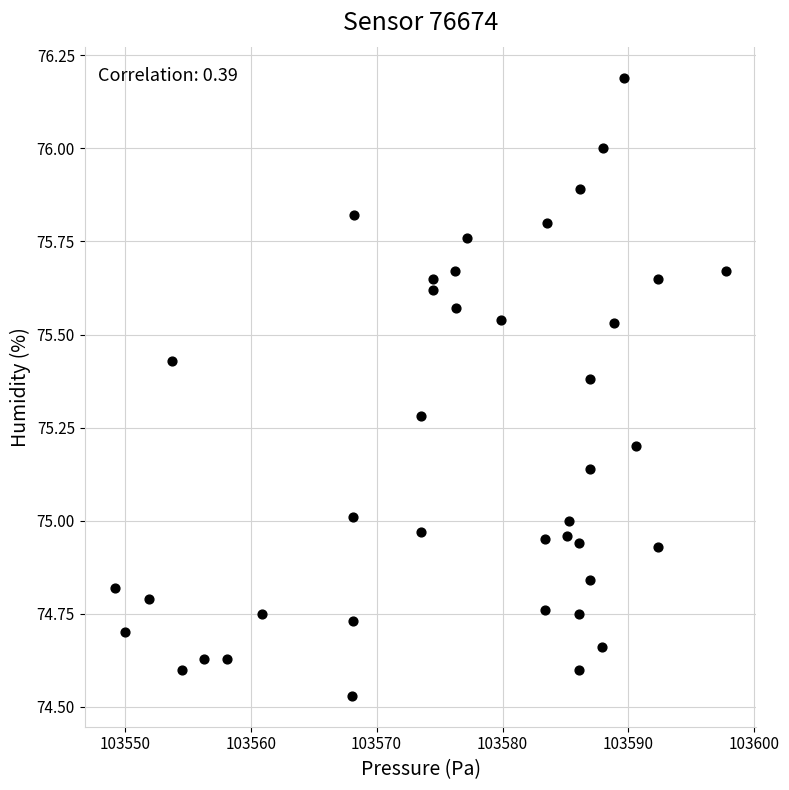

What is the range of X values (max minus min)?

48.5